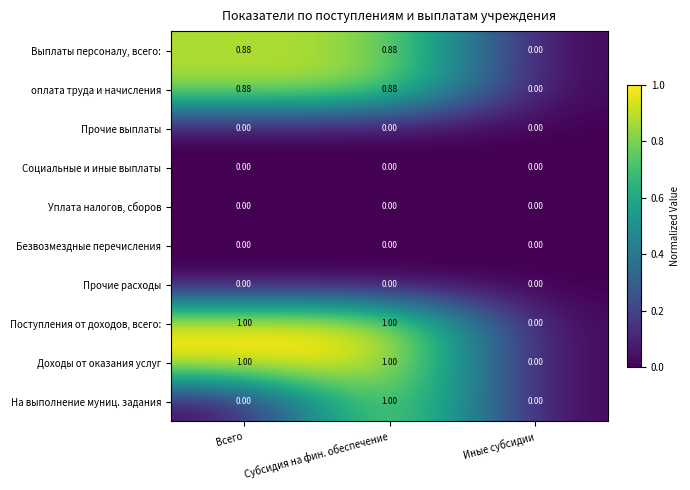

Which series changed the most between Всего and Субсидия на фин. обеспечение?

На выполнение муниц. задания